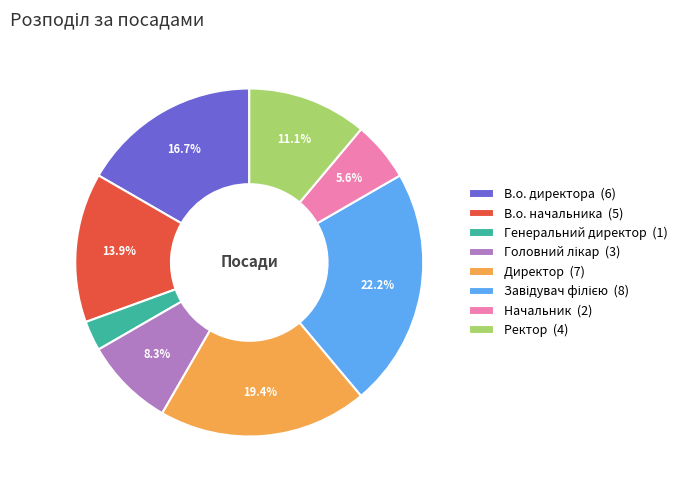

True or false: Начальник accounts for 6% of the total.

True